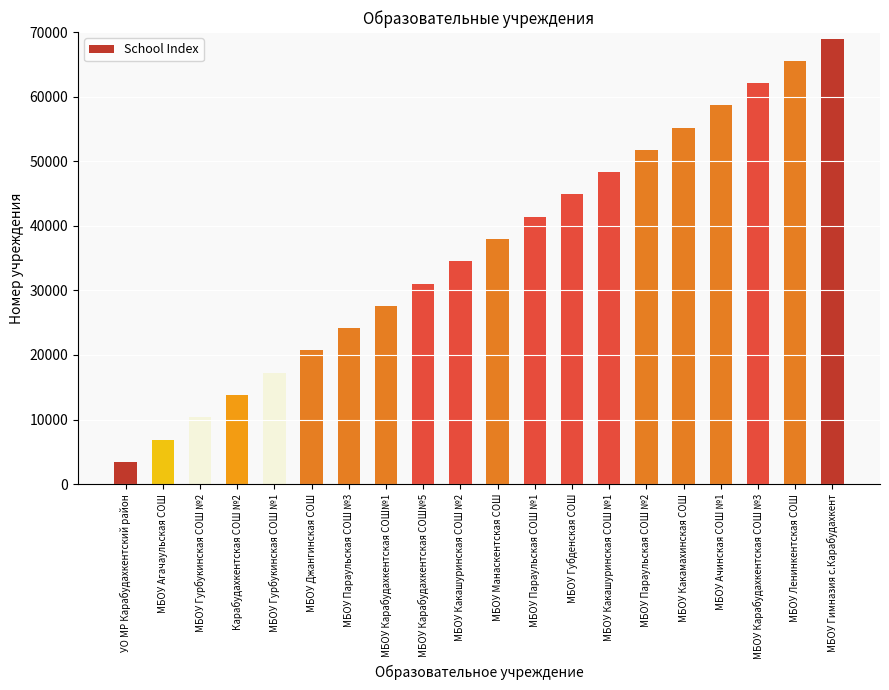

Is it true that the value at МБОУ Манаскентская СОШ is 22647?

False